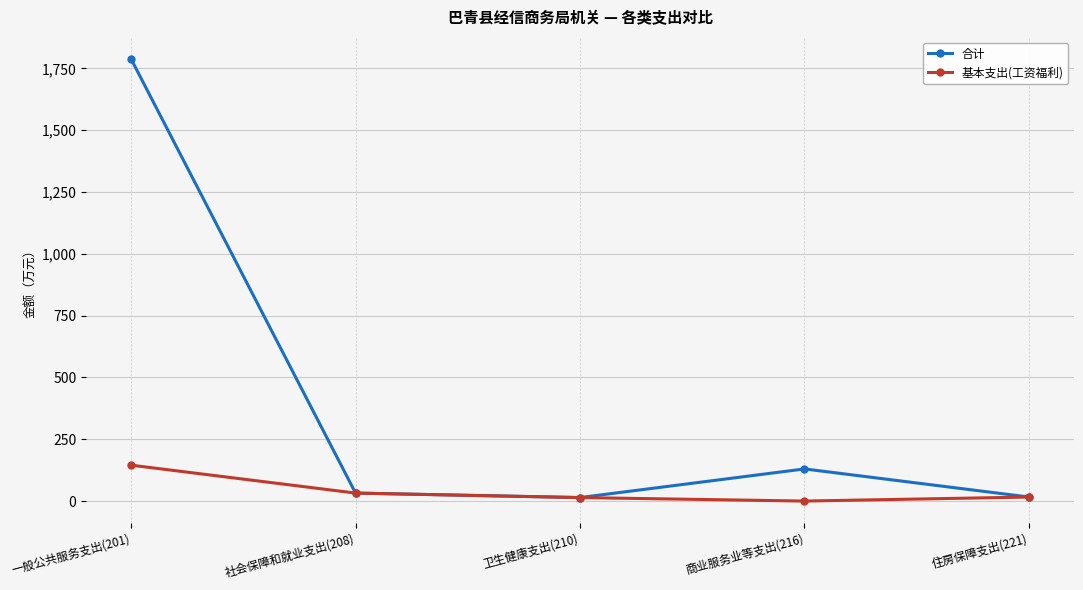

What is the maximum value for 基本支出(工资福利)?

145.2